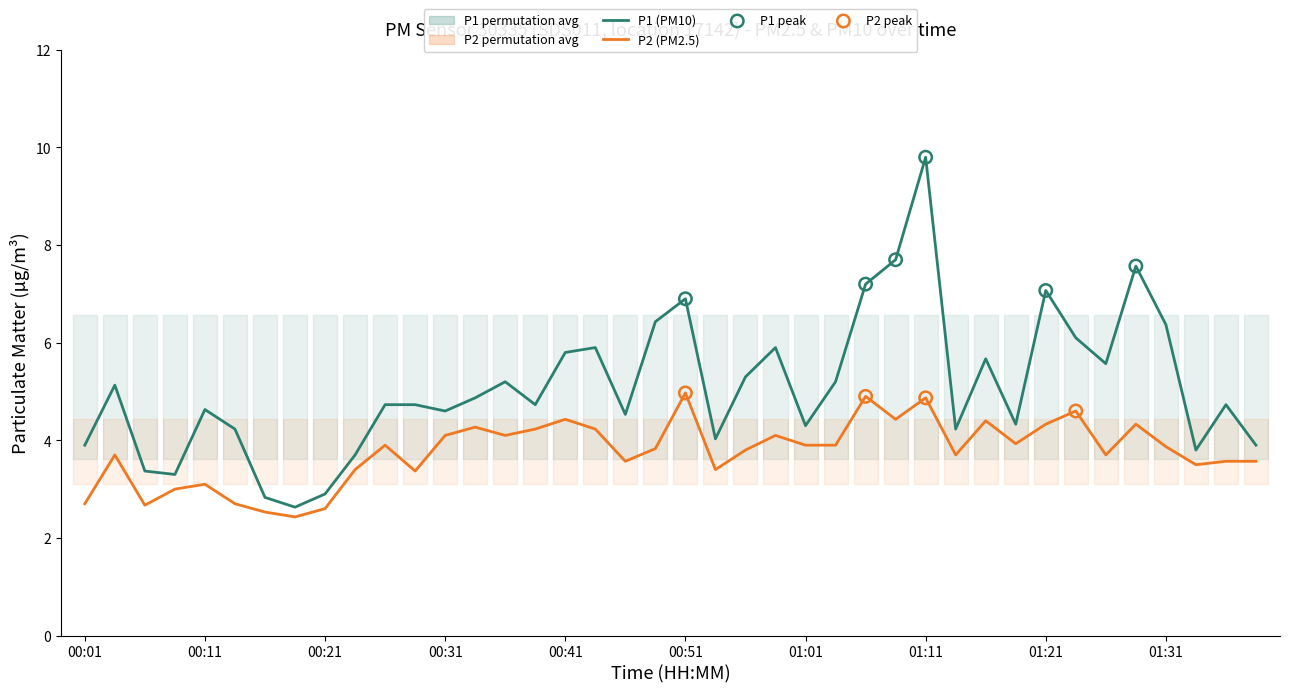

Which series has the widest spread of Y values?

P1